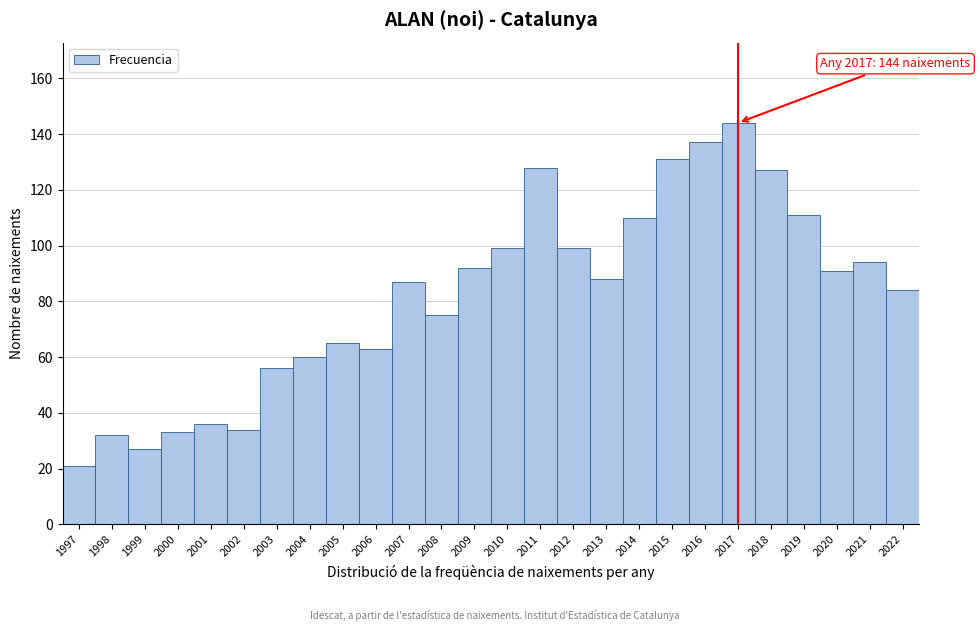

Reading right to left, extract all data points from this chart.

84	94	91	111	127	144	137	131	110	88	99	128	99	92	75	87	63	65	60	56	34	36	33	27	32	21